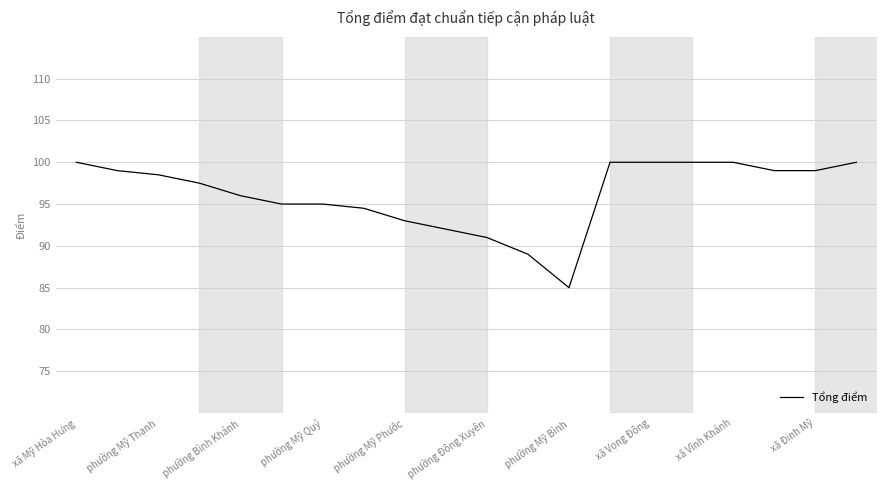

What is the greatest value displayed?

100.0